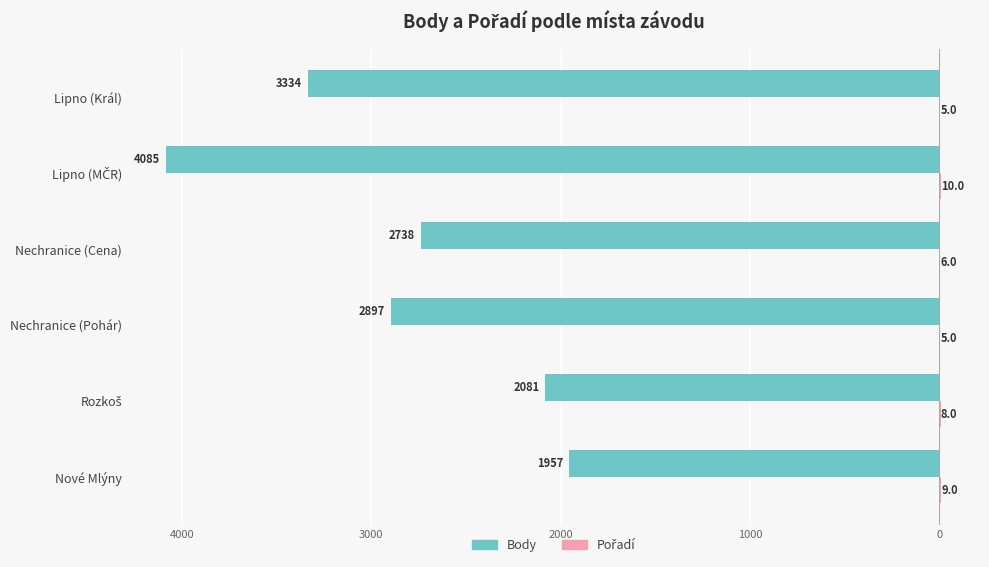

How many bars are there in total?

12